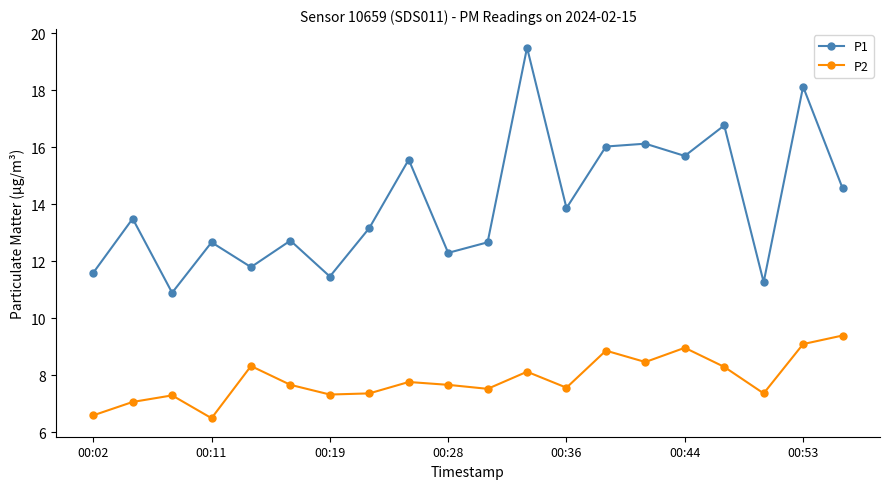

What is the minimum value for P1?

10.9